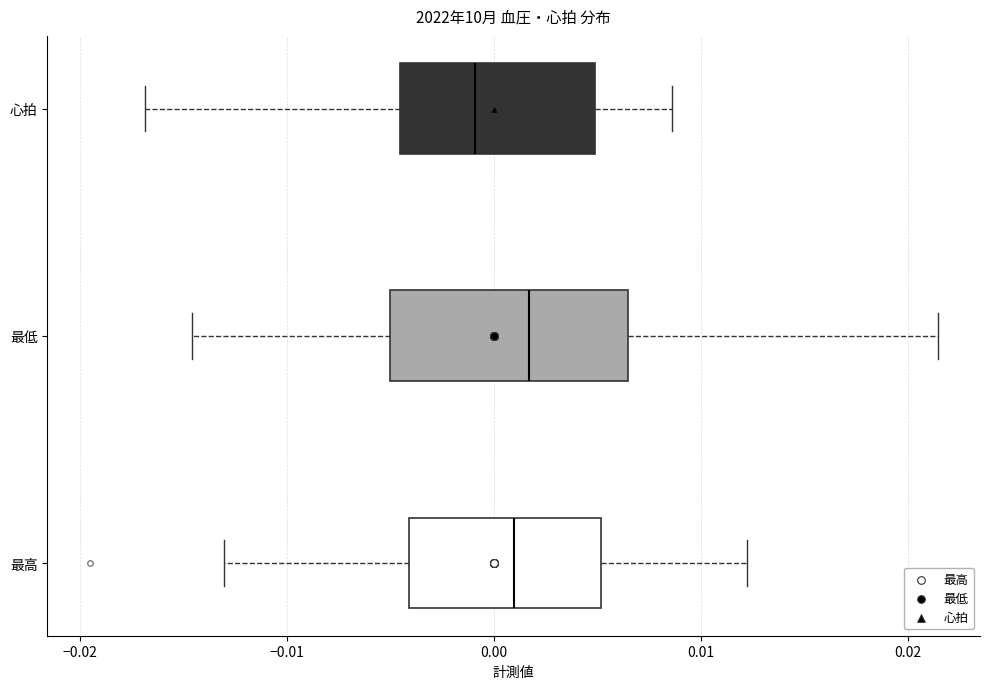

Reading bottom to top, transcribe this box plot: for each box, give where its median line is, the range the box spans, and where its two whiskers end, as read against the x-axis. The values are not printed on the chart, so give them approximately, as read against the axis.

最高: median 0.001, box -0.004 to 0.005, whiskers -0.013 to 0.012
最低: median 0.002, box -0.005 to 0.006, whiskers -0.015 to 0.021
心拍: median -0.001, box -0.005 to 0.005, whiskers -0.017 to 0.009